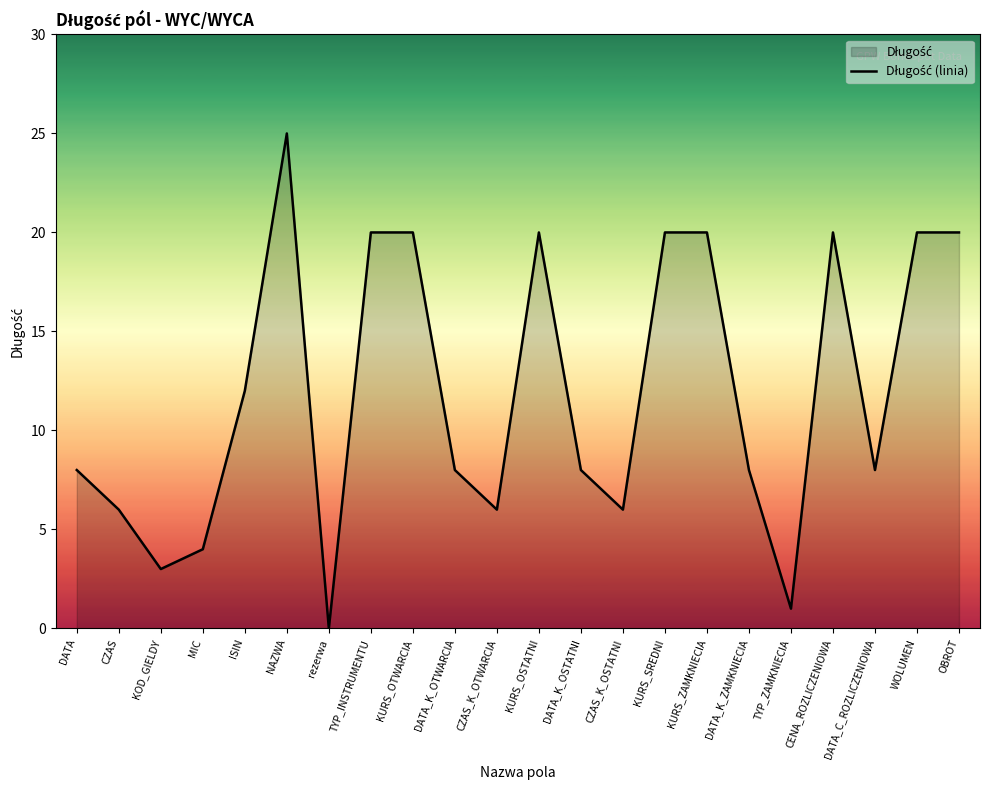

At which label is the value closest to 12?

ISIN